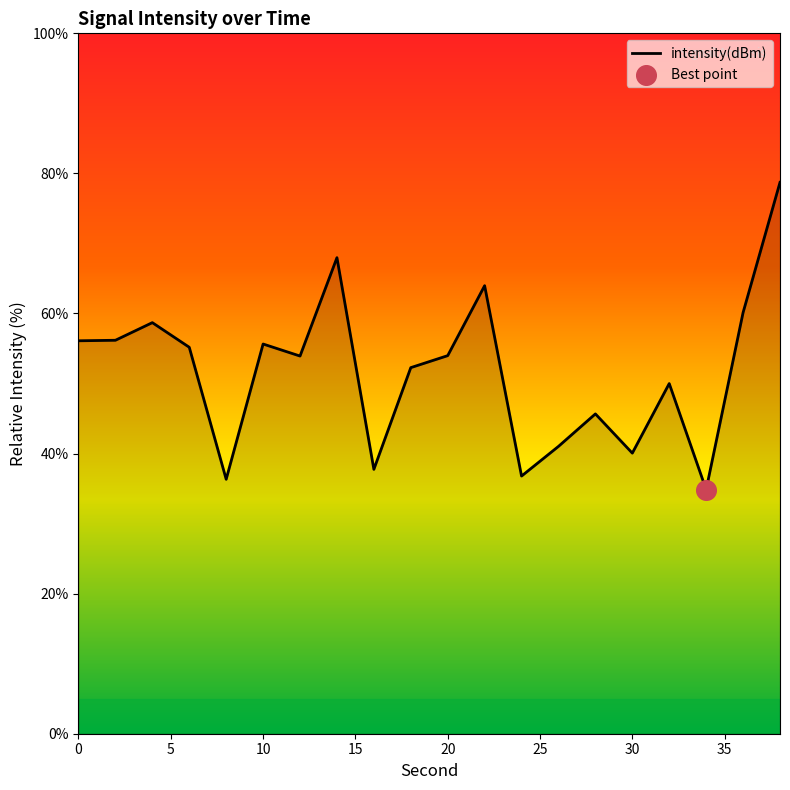

What is the maximum value shown in the chart?

78.7